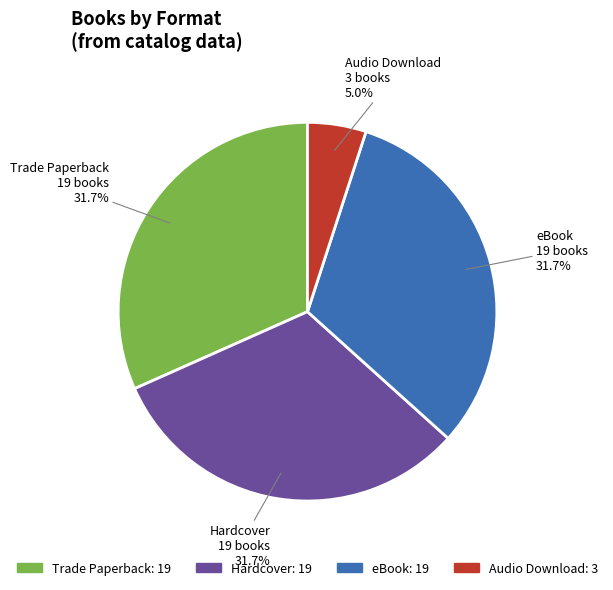

Combined, what portion of the pie is Hardcover and Audio Download?

36.7%